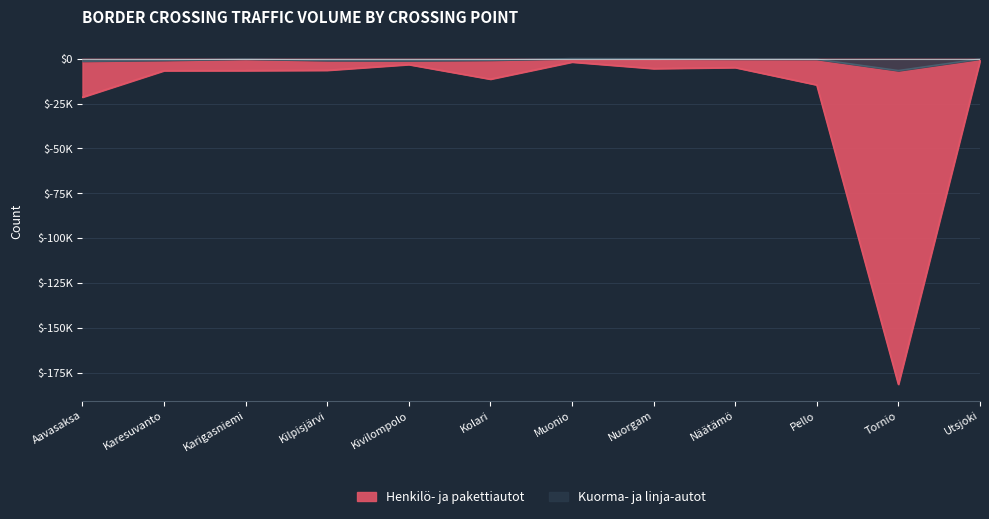

Reading left to right, extract all data points from this chart.

Kuorma- ja linja-autot: -1407	-944	-280	-1065	-1161	-861	-33	-102	-271	-354	-6668	-193
Henkilö- ja pakettiautot: -21451	-6716	-6672	-6491	-3310	-11431	-1914	-5550	-4972	-14636	-181240	-1247